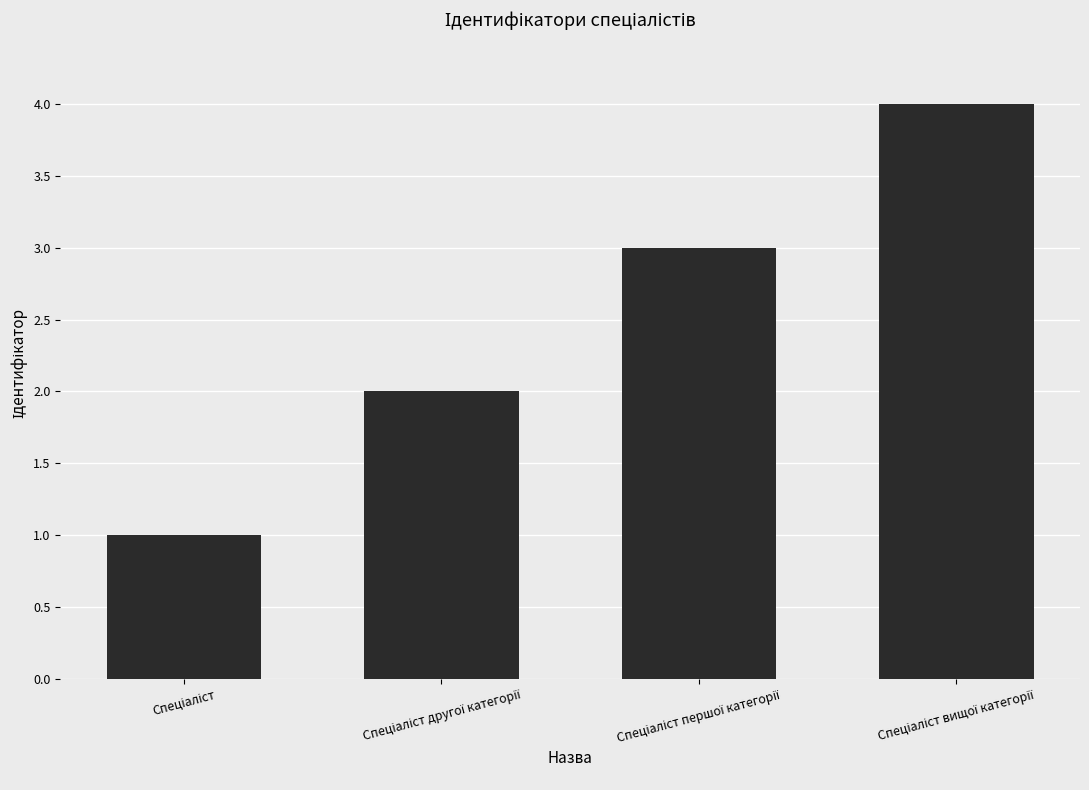

What is the sum of all values?

10